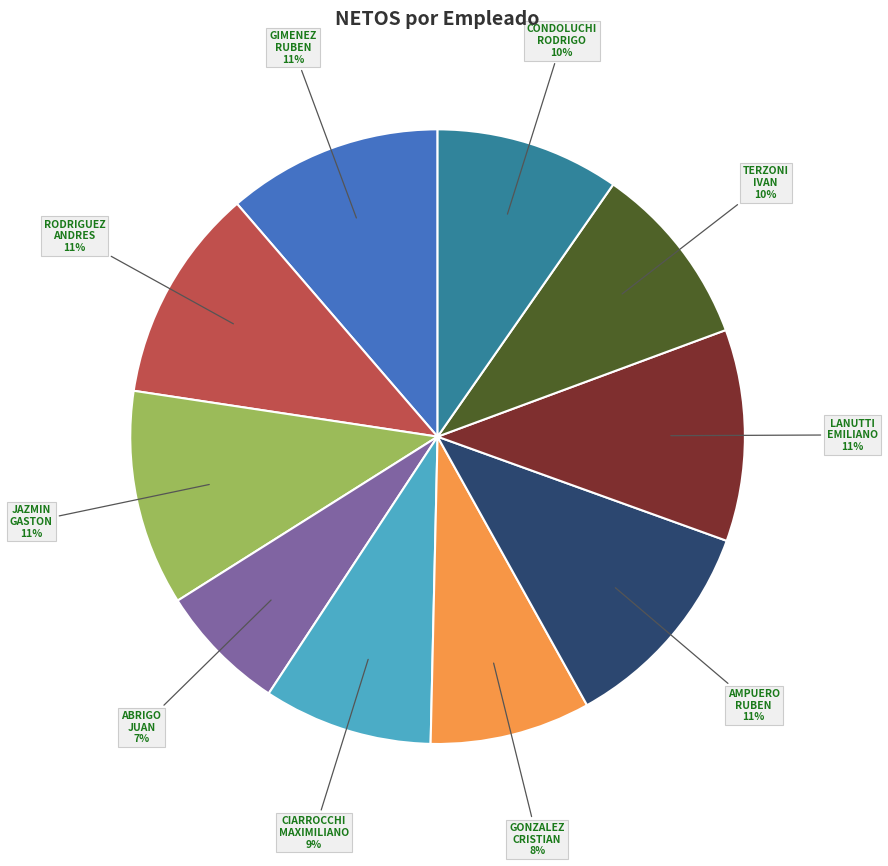

Count the number of slices in the pie.

10